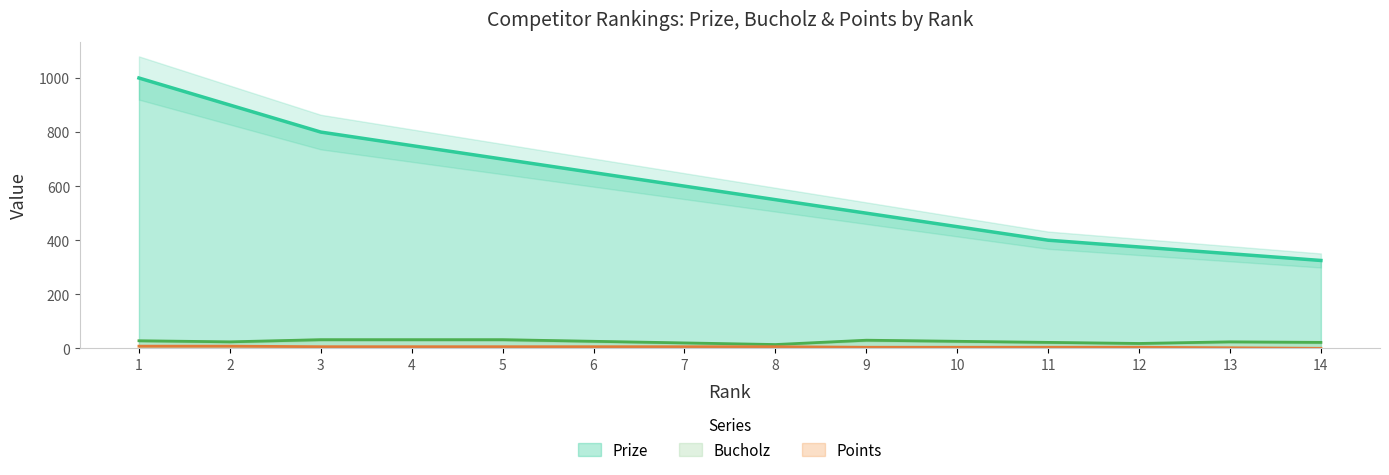

What is the sum of all Points values?

70